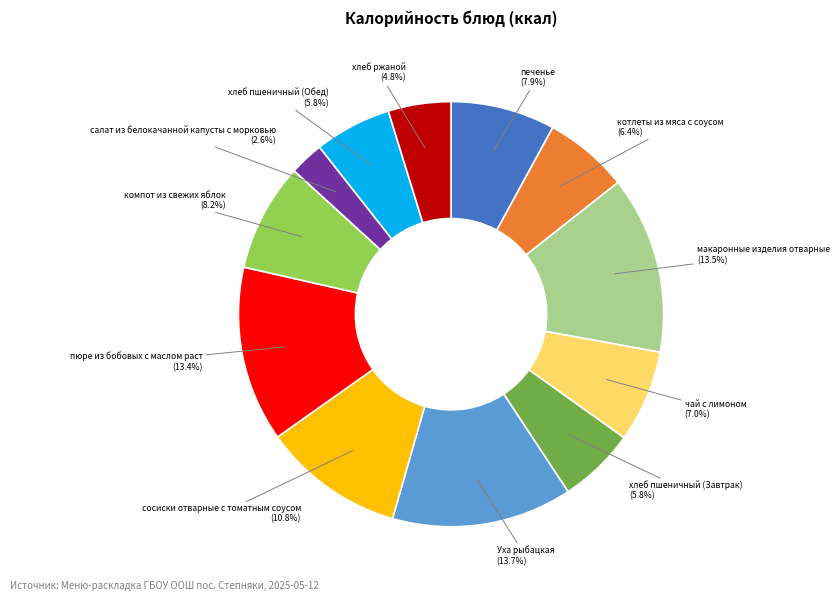

Does хлеб пшеничный (Завтрак) represent more than half of the total?

No